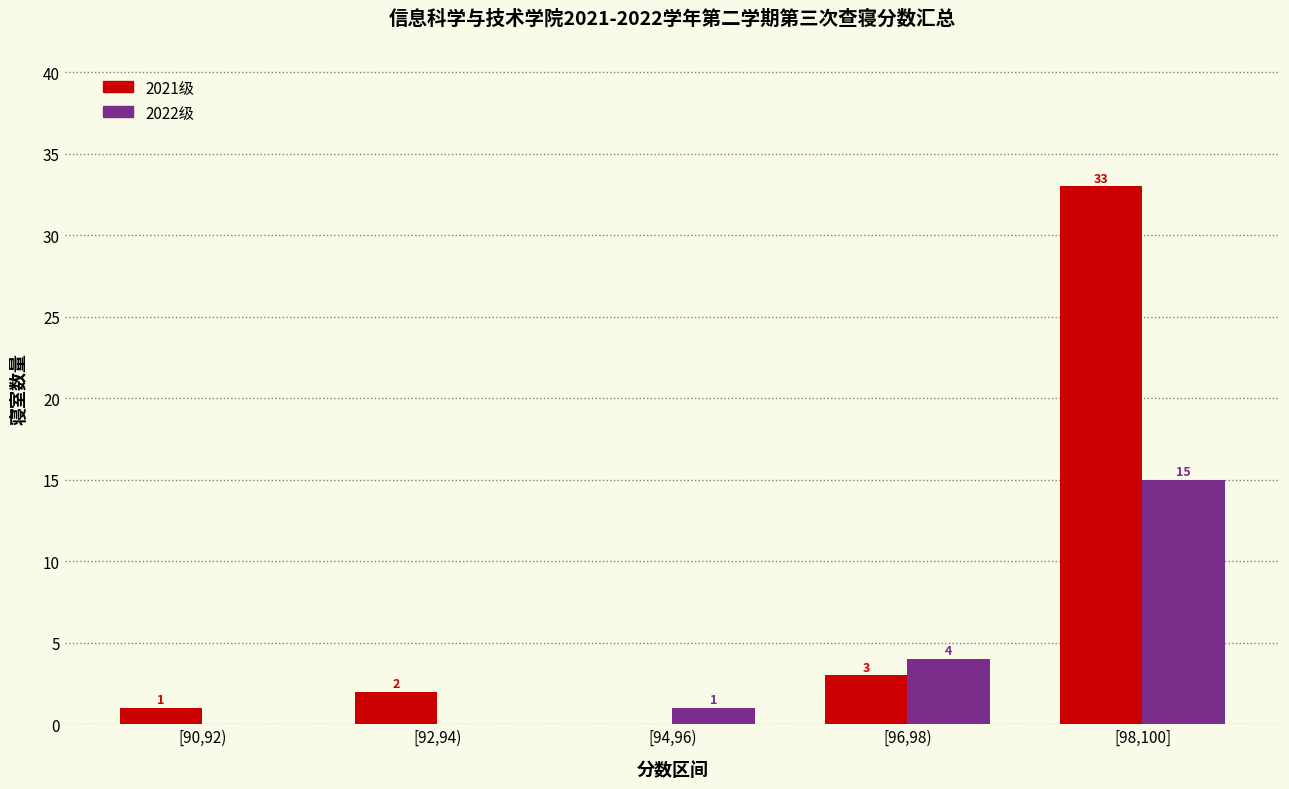

At which label is 2021级 closest to 16?

[96,98)